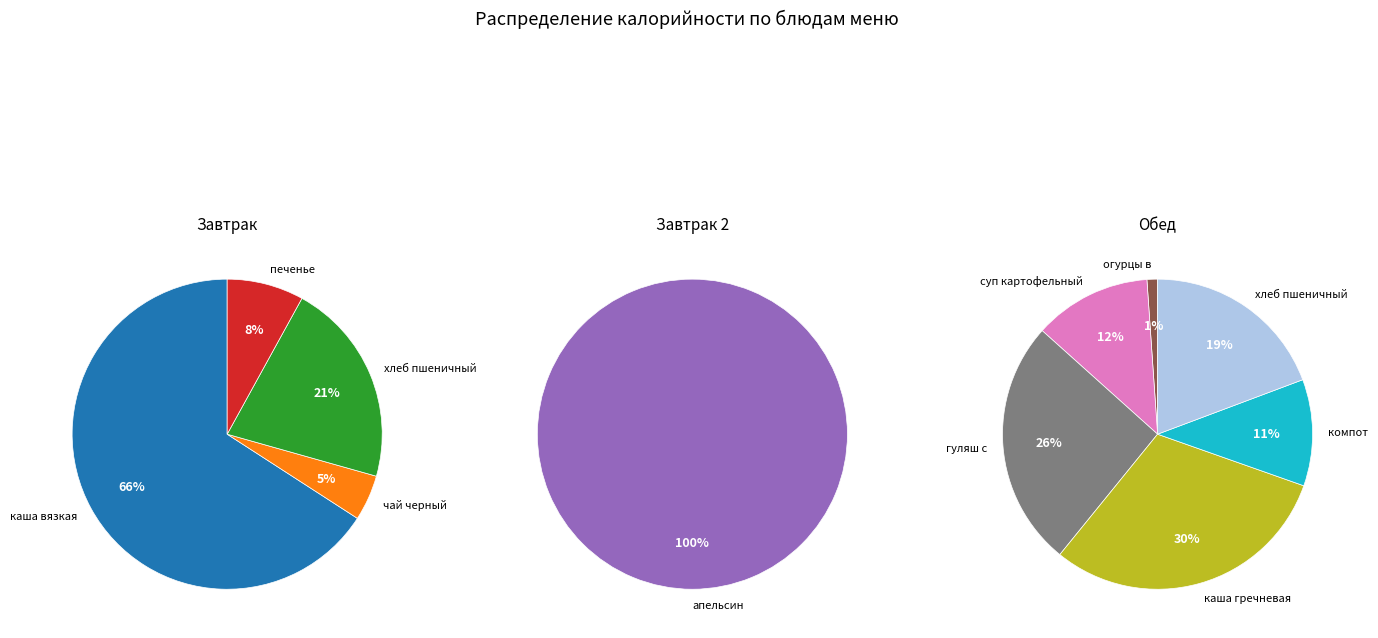

Is it true that хлеб пшеничный (завтрак) is 24% of the pie?

False